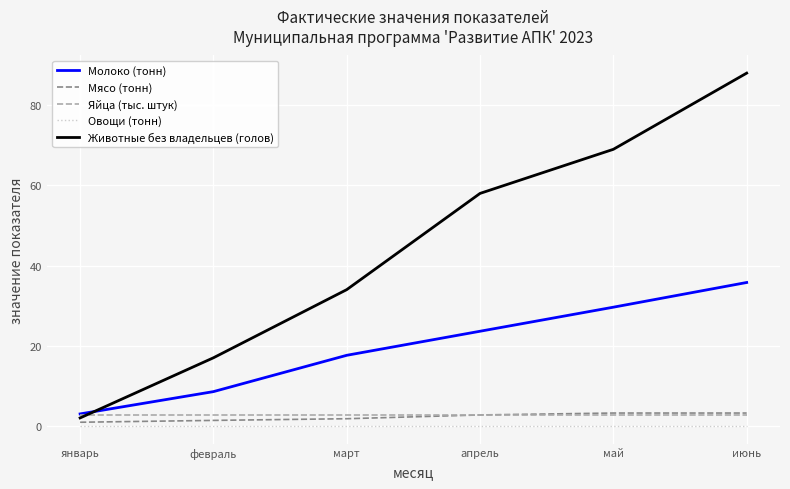

The Молоко (тонн) series shows 8.6 at июнь. True or false?

False